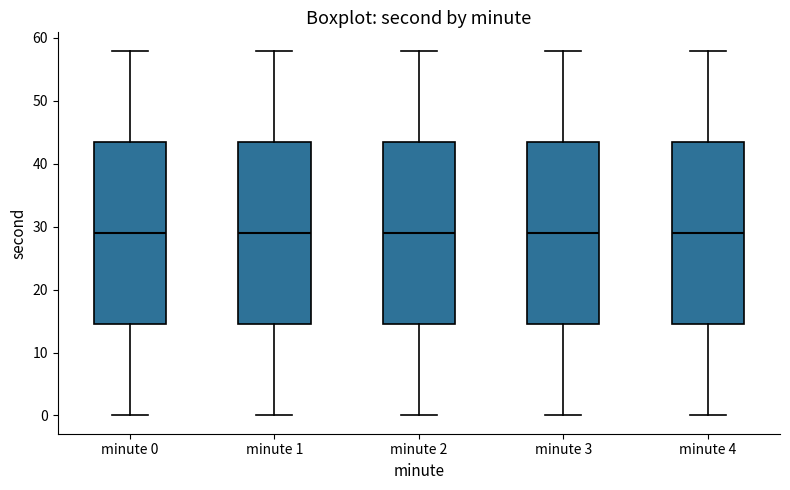

Where does the upper whisker of the box for minute 2 end on the y-axis? The values are not printed on the chart, so give them approximately, as read against the axis.

58